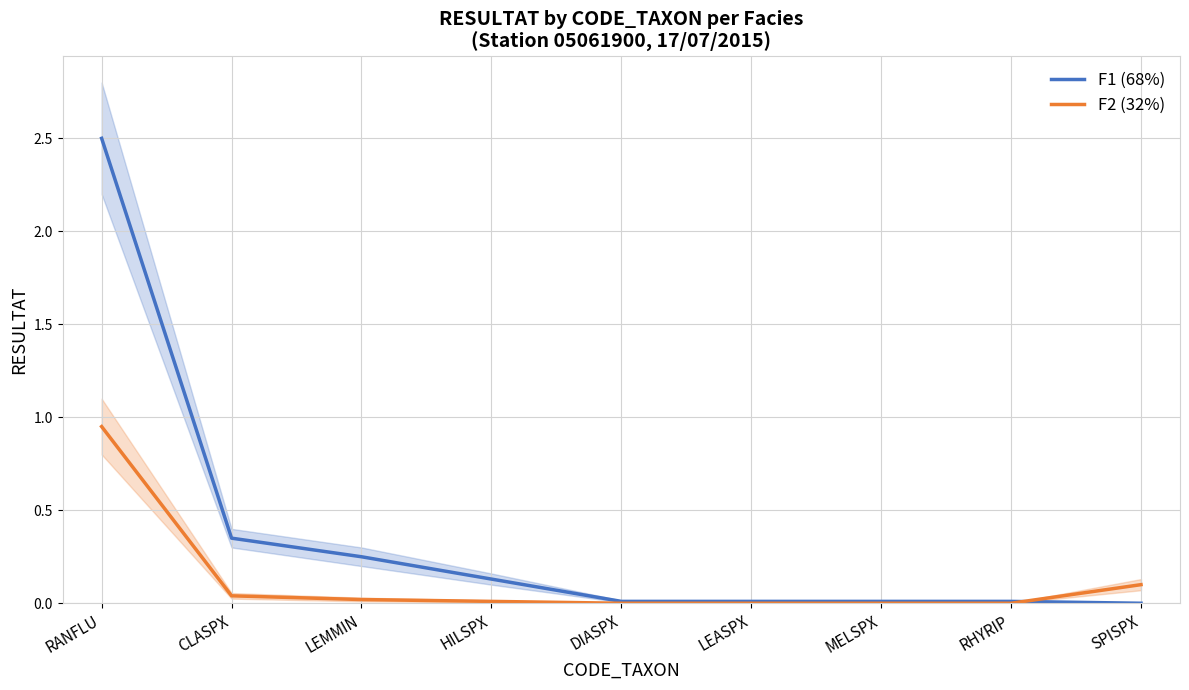

Count the number of data series in this chart.

2